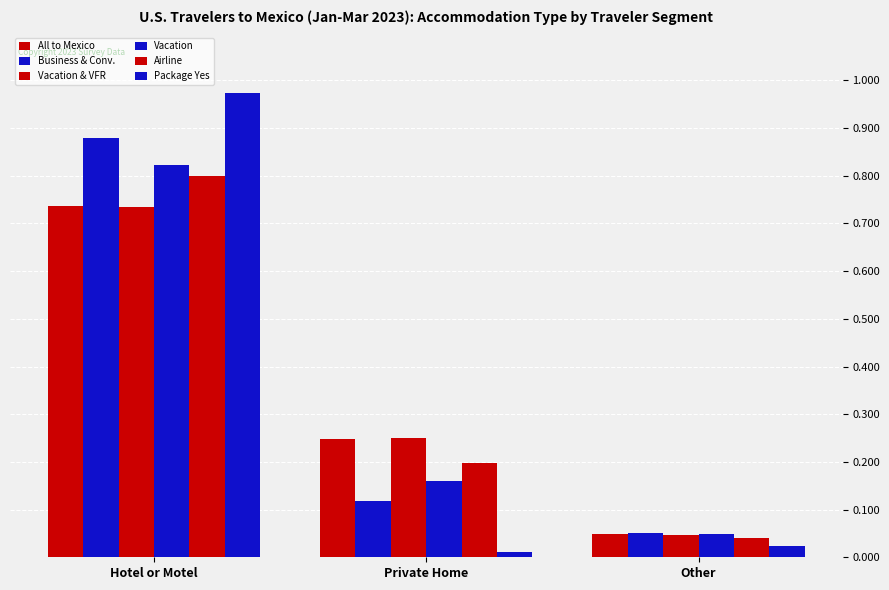

Rank the series at Other from lowest to highest value.

Package Yes, Airline, Vacation & VFR, All to Mexico, Vacation, Business & Conv.